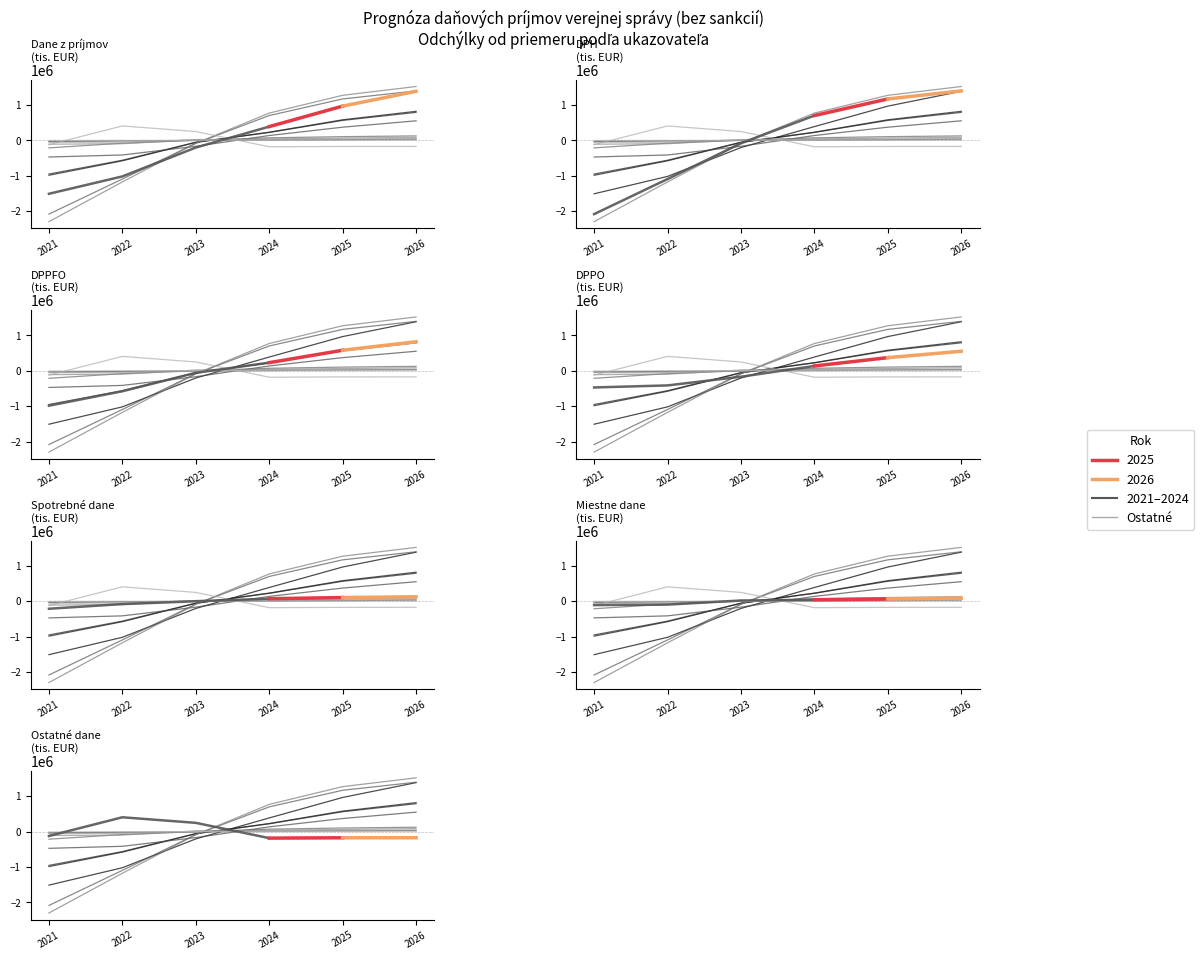

How many values exceed 247785?

1